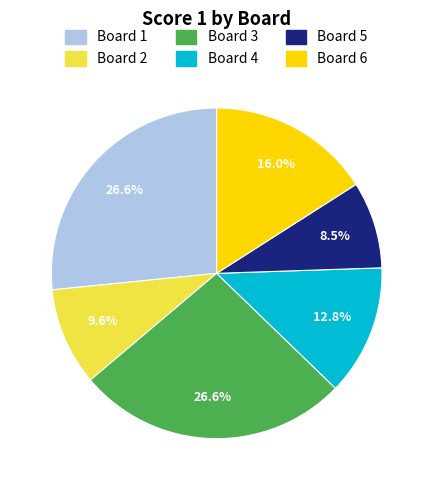

Is there any slice that represents more than half of the pie?

No